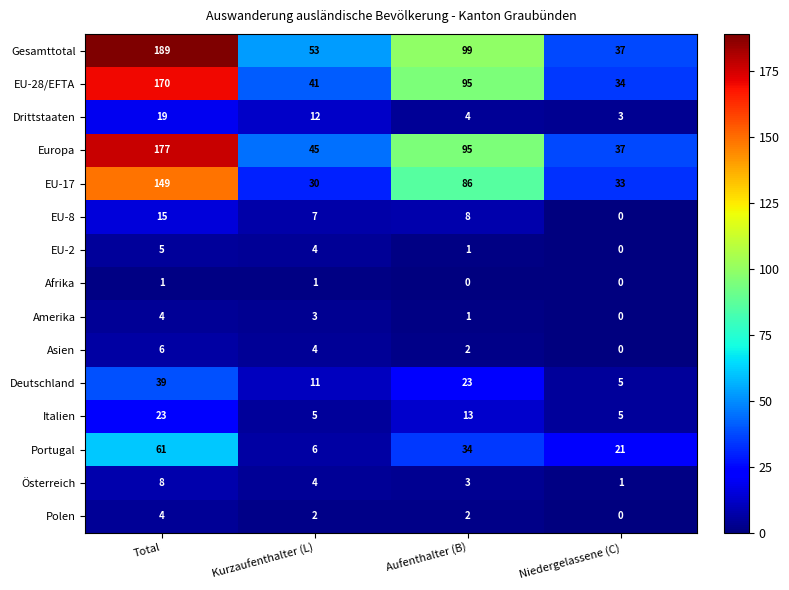

At which label is Europa closest to 107?

Aufenthalter (B)